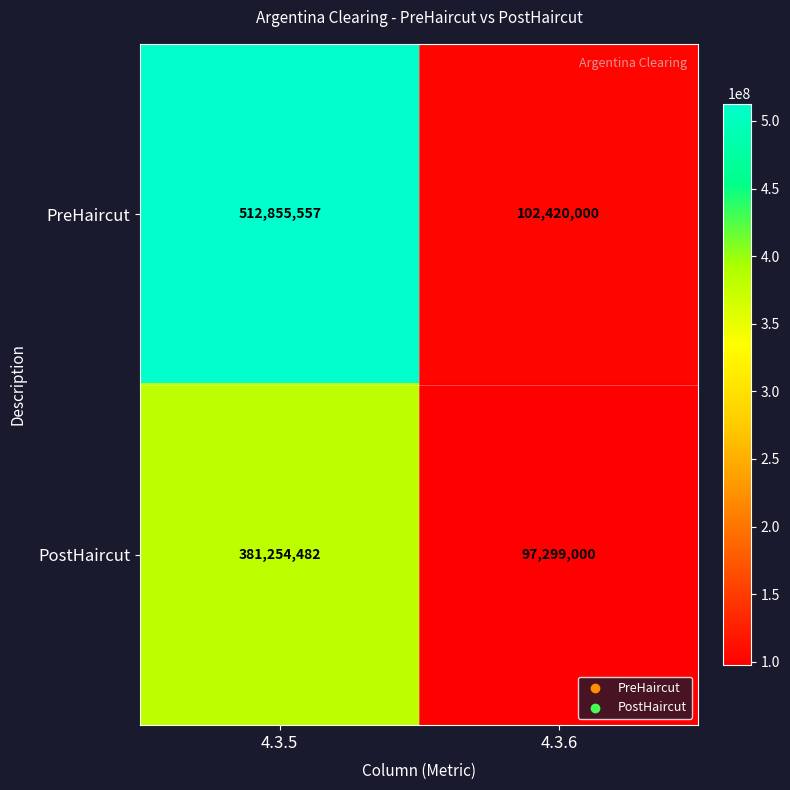

Which series has the widest spread of values?

PreHaircut